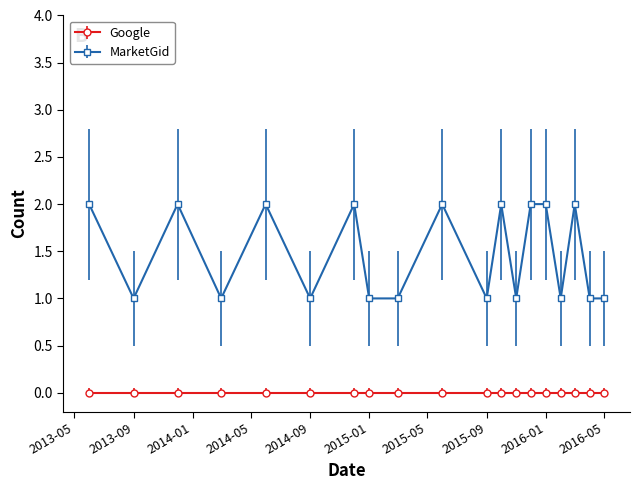

List the series in order of their overall mean, lowest first.

Google, MarketGid